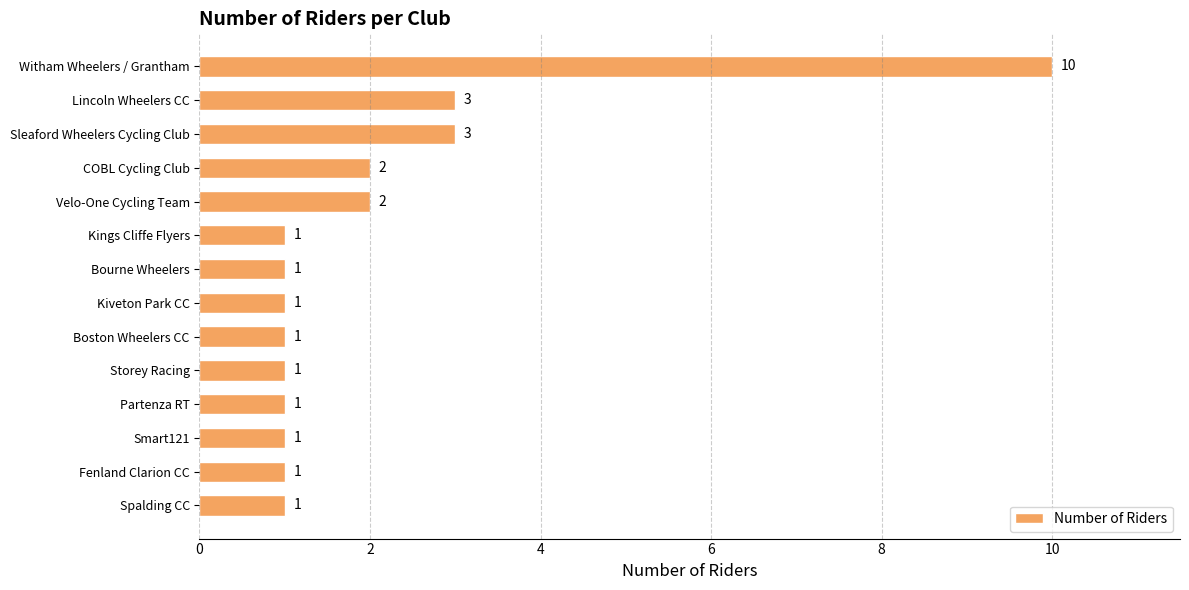

Reading bottom to top, list all the values displayed in this chart.

1	1	1	1	1	1	1	1	1	2	2	3	3	10